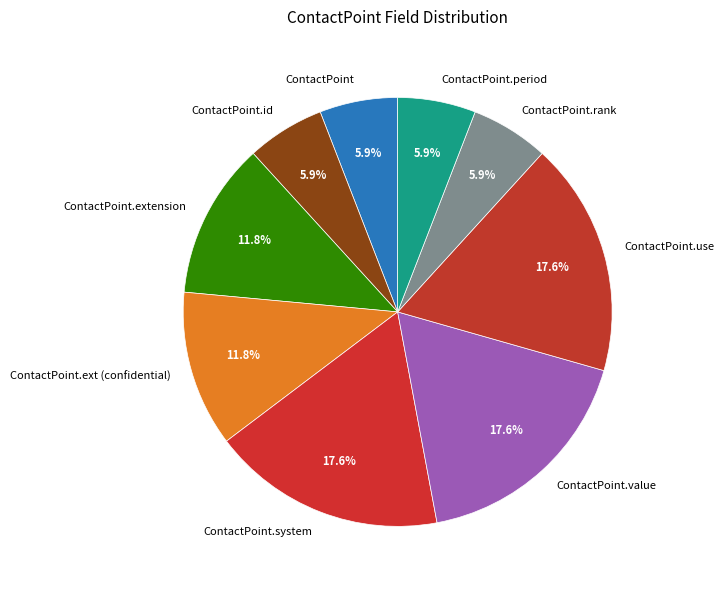

Do ContactPoint.use and ContactPoint together represent more than half of the pie?

No